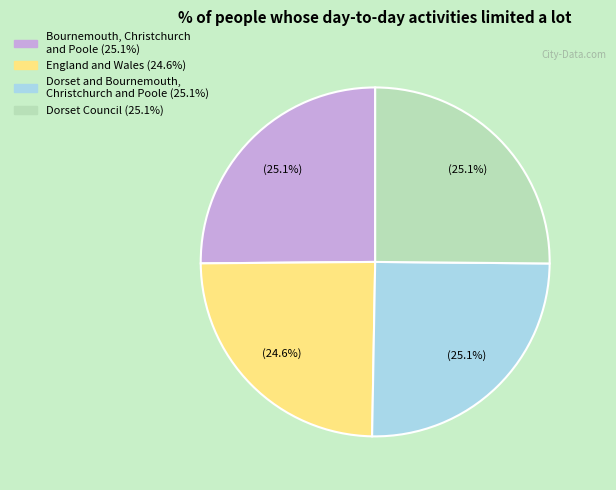

What percentage is the Bournemouth, Christchurch and Poole slice, to the nearest percent?

25%